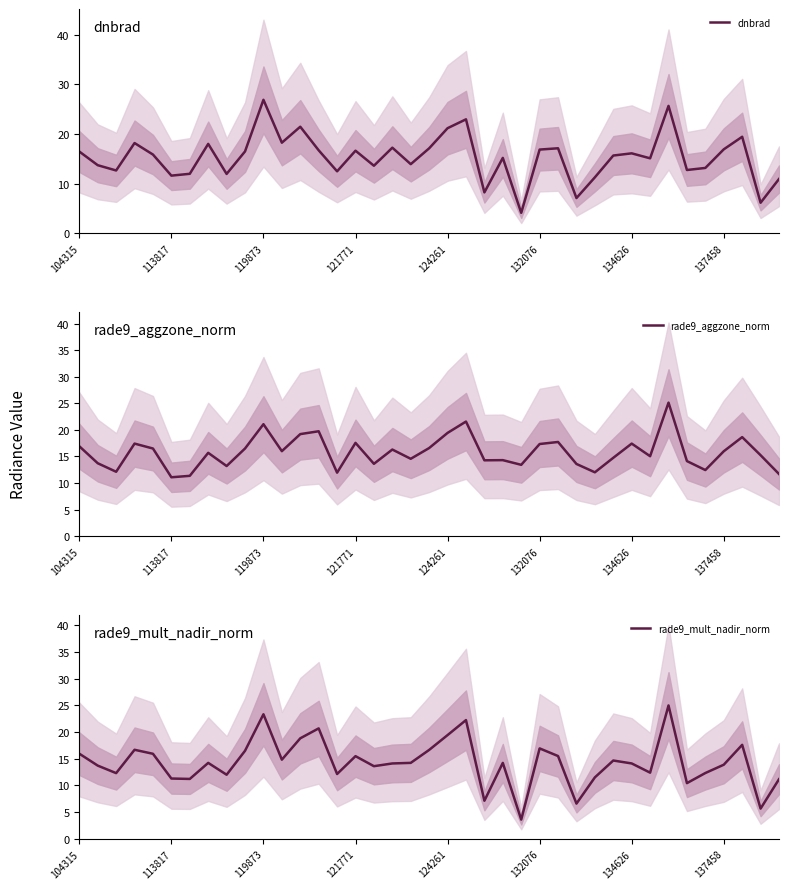

Read the rade9_aggzone_norm value at 137458.

16.0